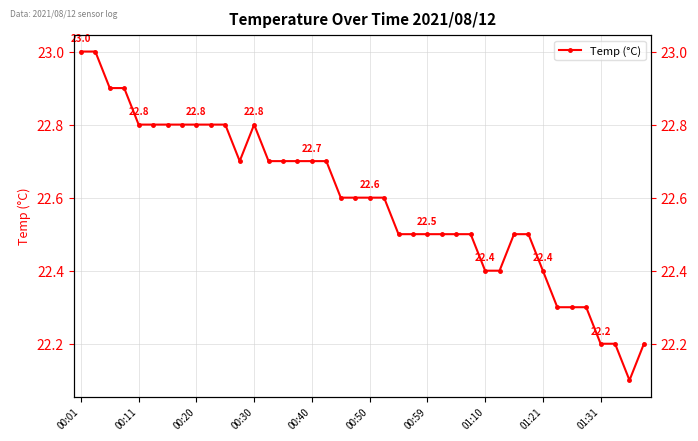

Reading left to right, transcribe all the data shown in this chart.

23.0	23.0	22.9	22.9	22.8	22.8	22.8	22.8	22.8	22.8	22.8	22.7	22.8	22.7	22.7	22.7	22.7	22.7	22.6	22.6	22.6	22.6	22.5	22.5	22.5	22.5	22.5	22.5	22.4	22.4	22.5	22.5	22.4	22.3	22.3	22.3	22.2	22.2	22.1	22.2